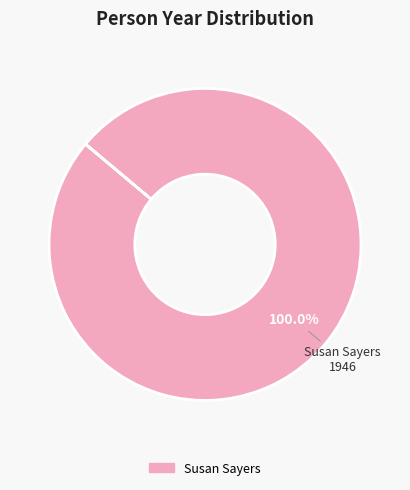

Is there any slice that represents more than half of the pie?

Yes